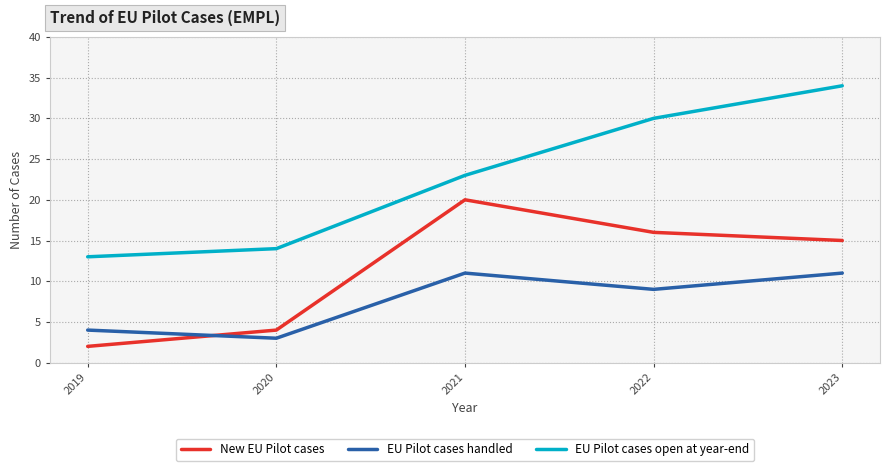

Rank the series by their maximum value, from lowest to highest.

EU Pilot cases handled, New EU Pilot cases, EU Pilot cases open at year-end